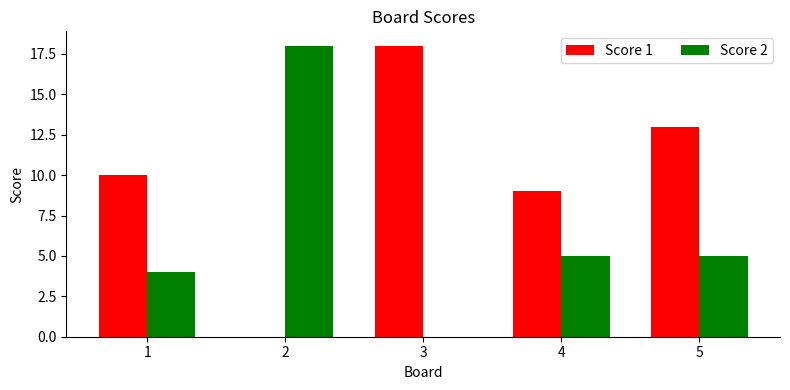

Is it true that Score 2 equals 5 at 4?

True